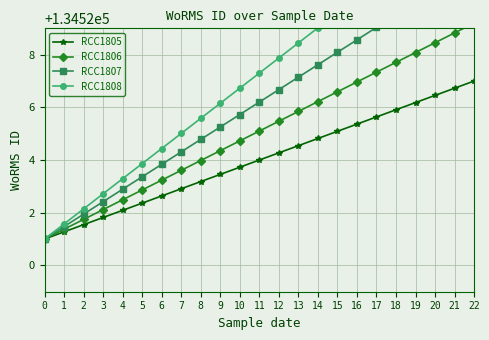

True or false: RCC1805 and RCC1806 cross at least once.

False